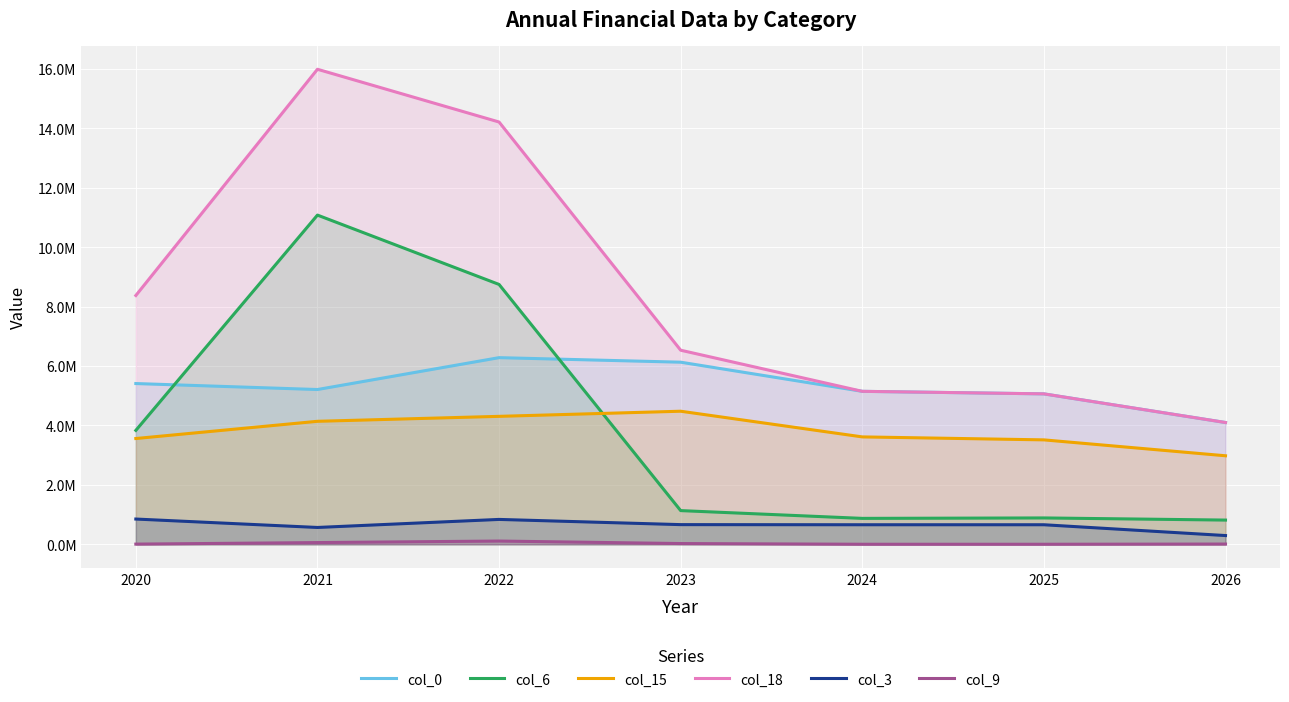

What is the approximate value of col_0 at 2022?

6282527.8